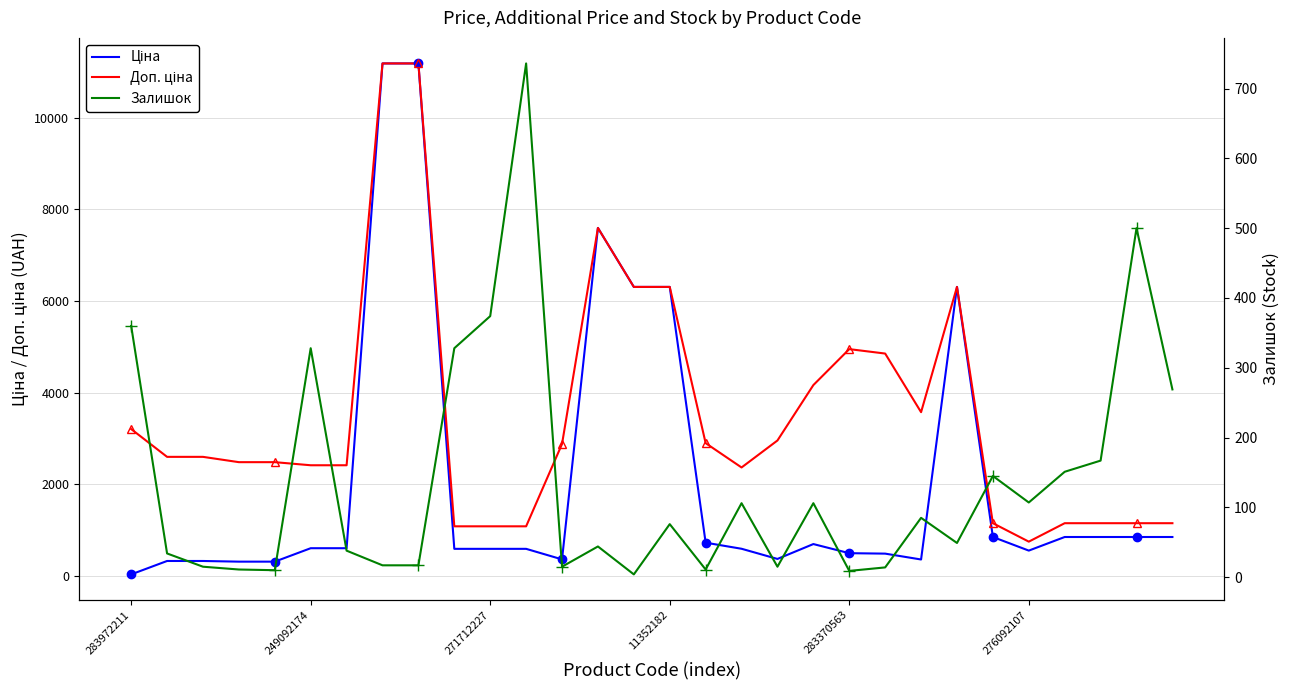

True or false: Доп. ціна and Залишок cross at least once.

False